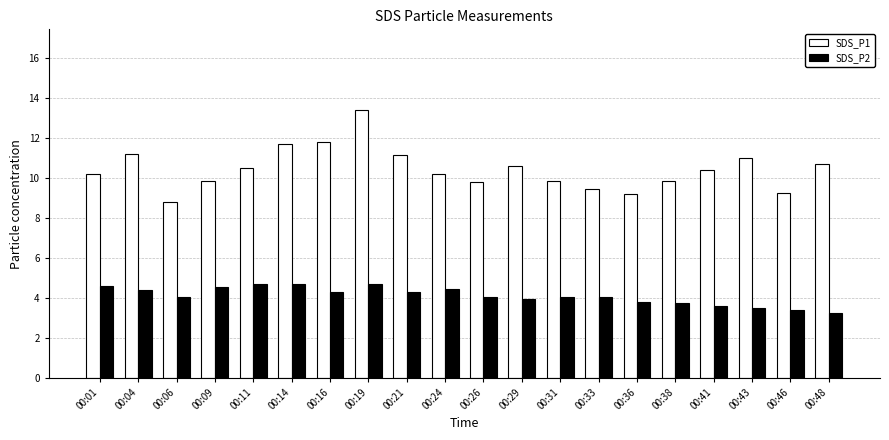

How many bars are there in total?

40